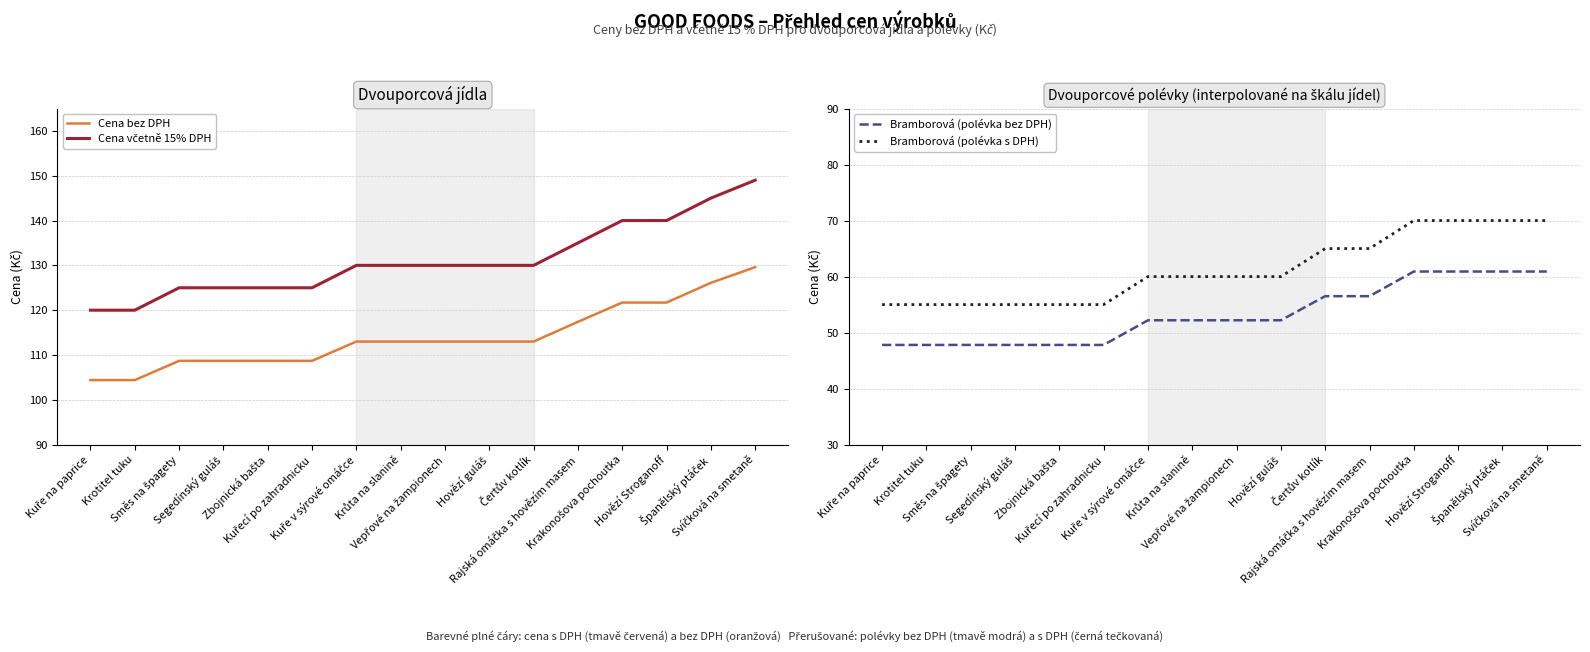

How many categories are shown in the chart?

16